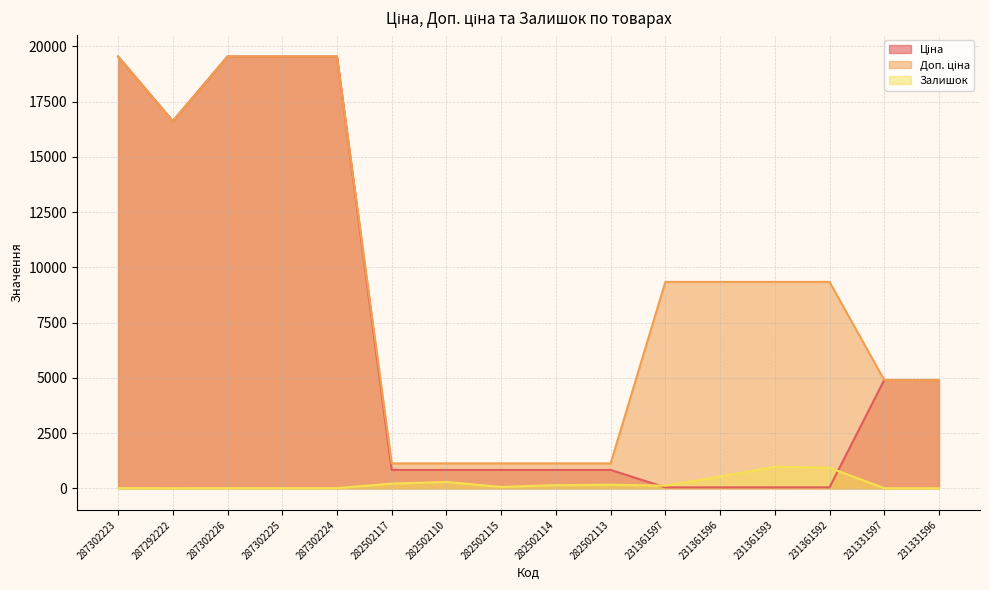

What is the label of the 4th point from the right?

231361593